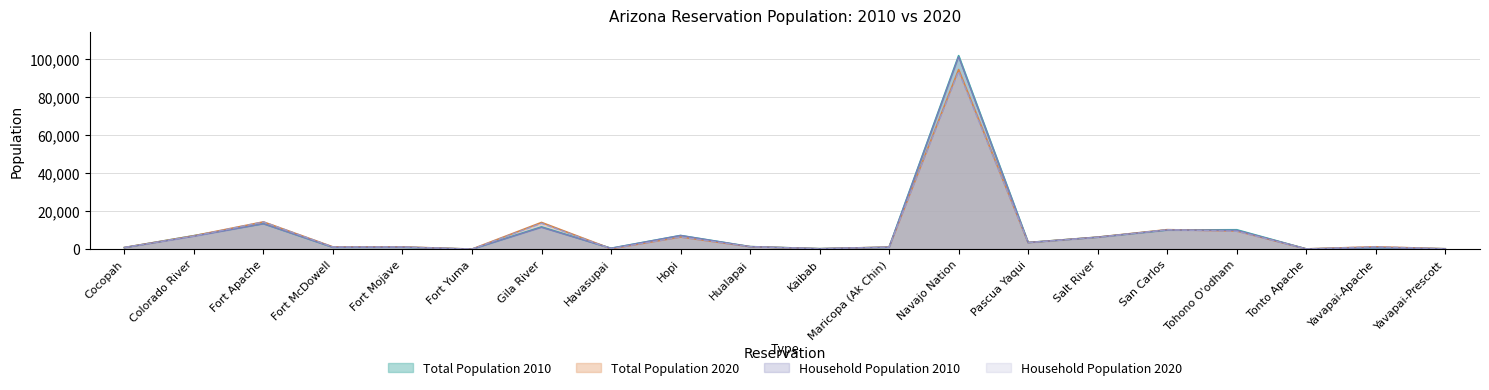

List the labels in order of Household Population 2020 value, largest first.

Navajo Nation, Fort Apache, Gila River, San Carlos, Tohono O'odham, Colorado River, Hopi, Salt River, Pascua Yaqui, Hualapai, Yavapai-Apache, Fort Mojave, Fort McDowell, Maricopa (Ak Chin), Cocopah, Kaibab, Havasupai, Yavapai-Prescott, Tonto Apache, Fort Yuma